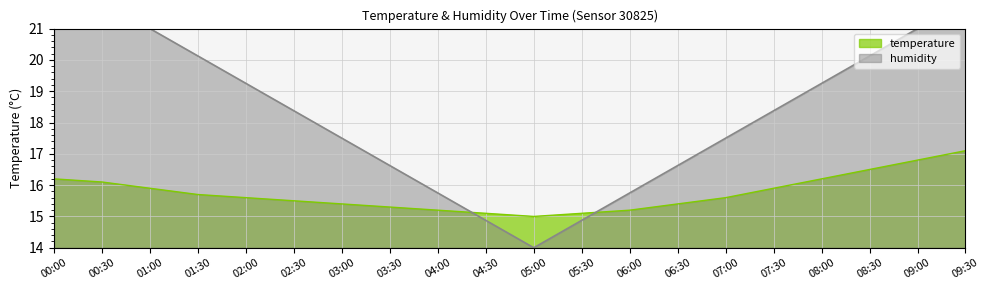

What is the label of the 4th point from the right?

08:00